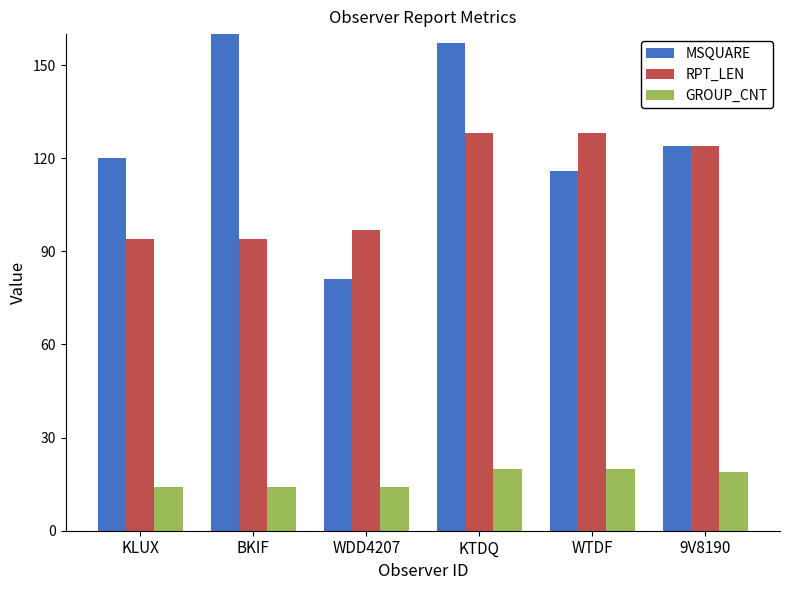

How many bars are there in total?

18